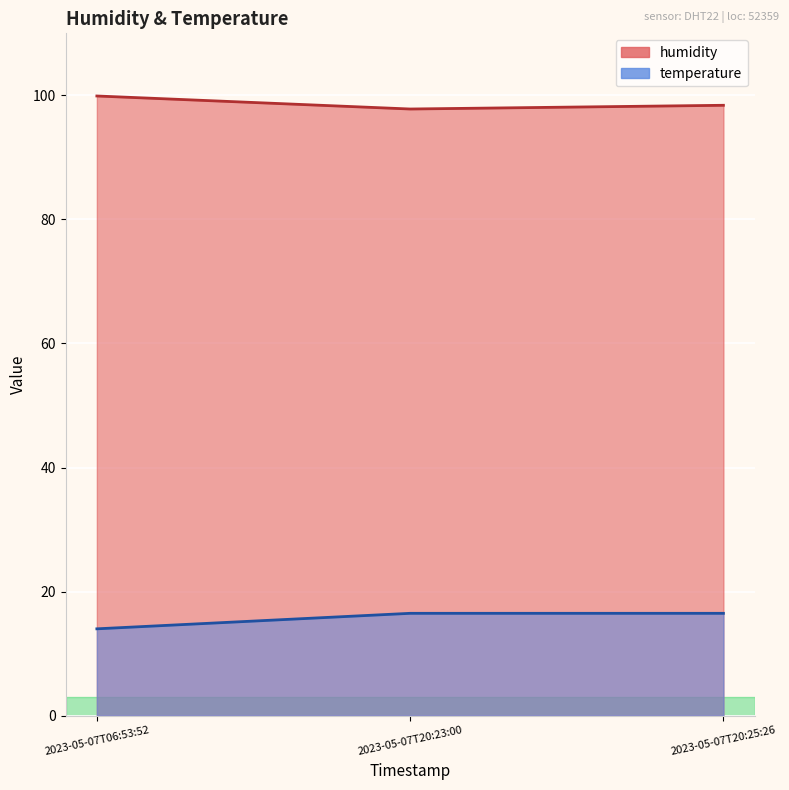

What is the approximate value of humidity at 2023-05-07T06:53:52?

99.9